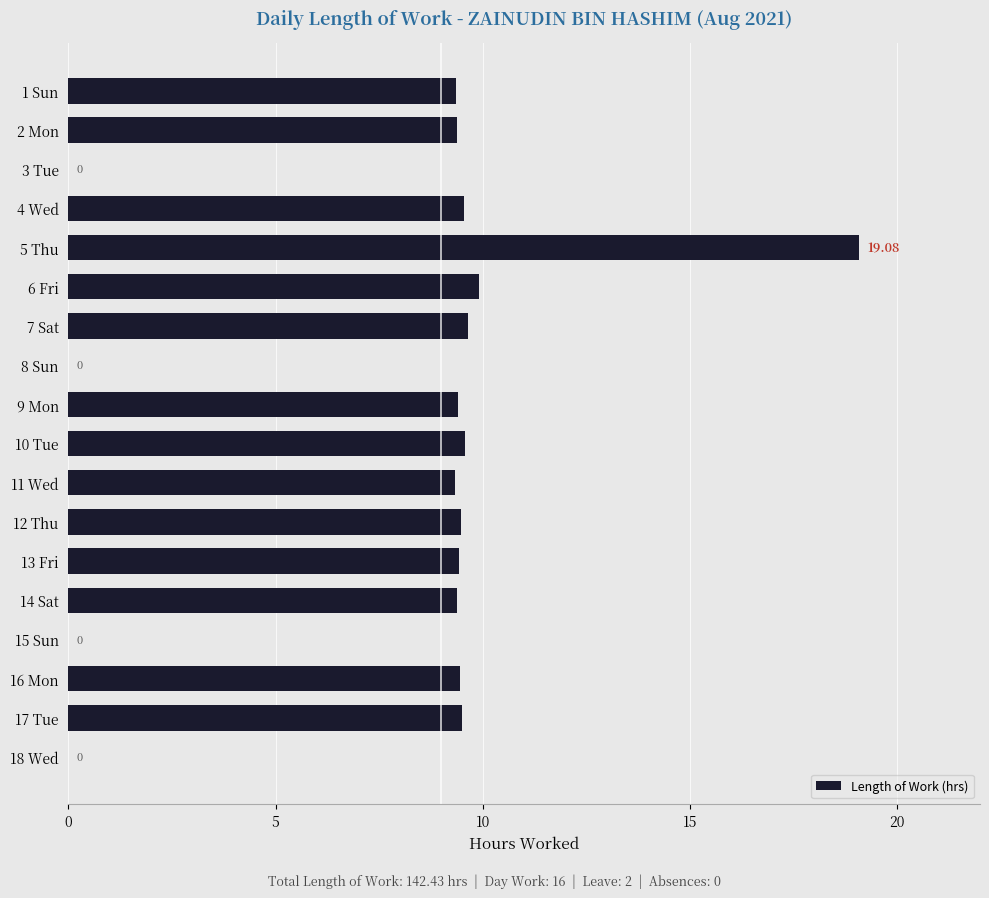

What is the change in value from 9 Mon to 18 Wed?

-9.4